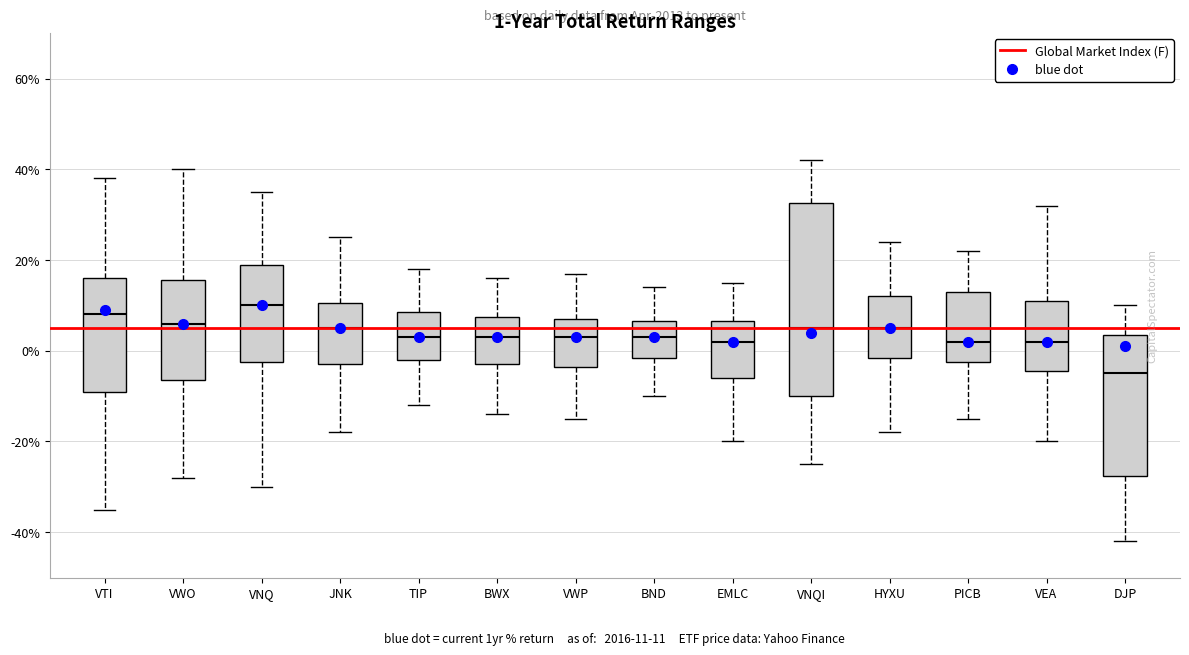

Comparing the boxes themselves (not the whiskers), which one is the tallest?

VNQI